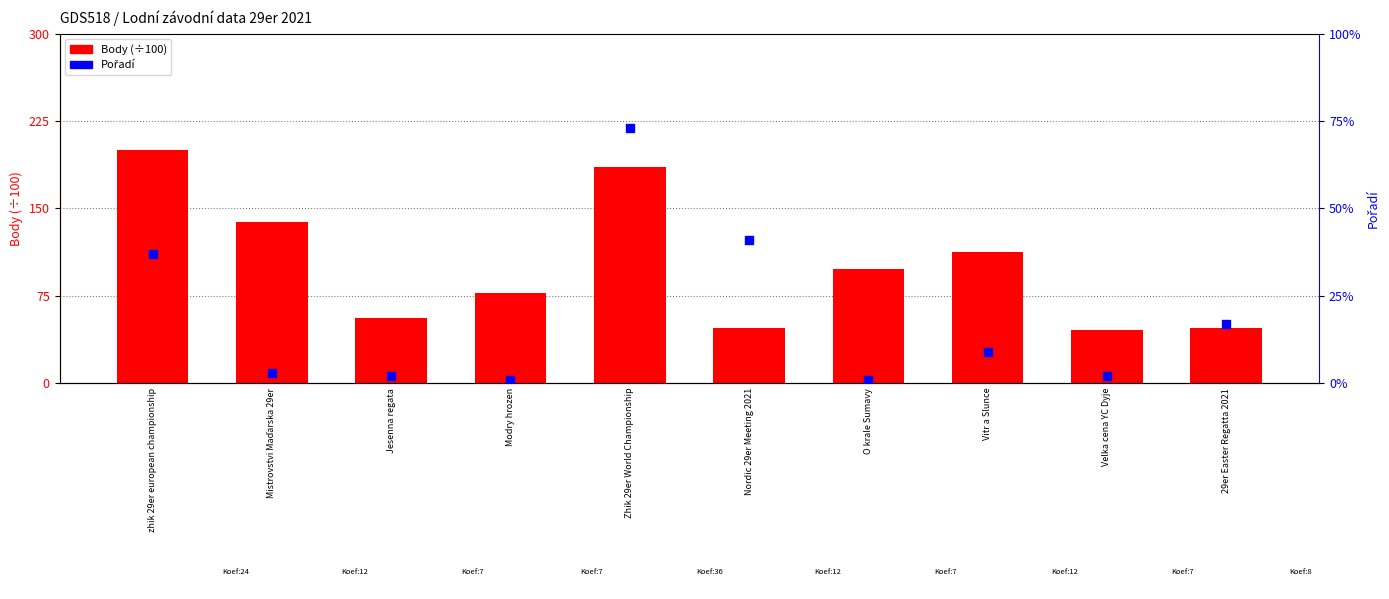

Which series has the largest total across all categories?

Body (÷100)